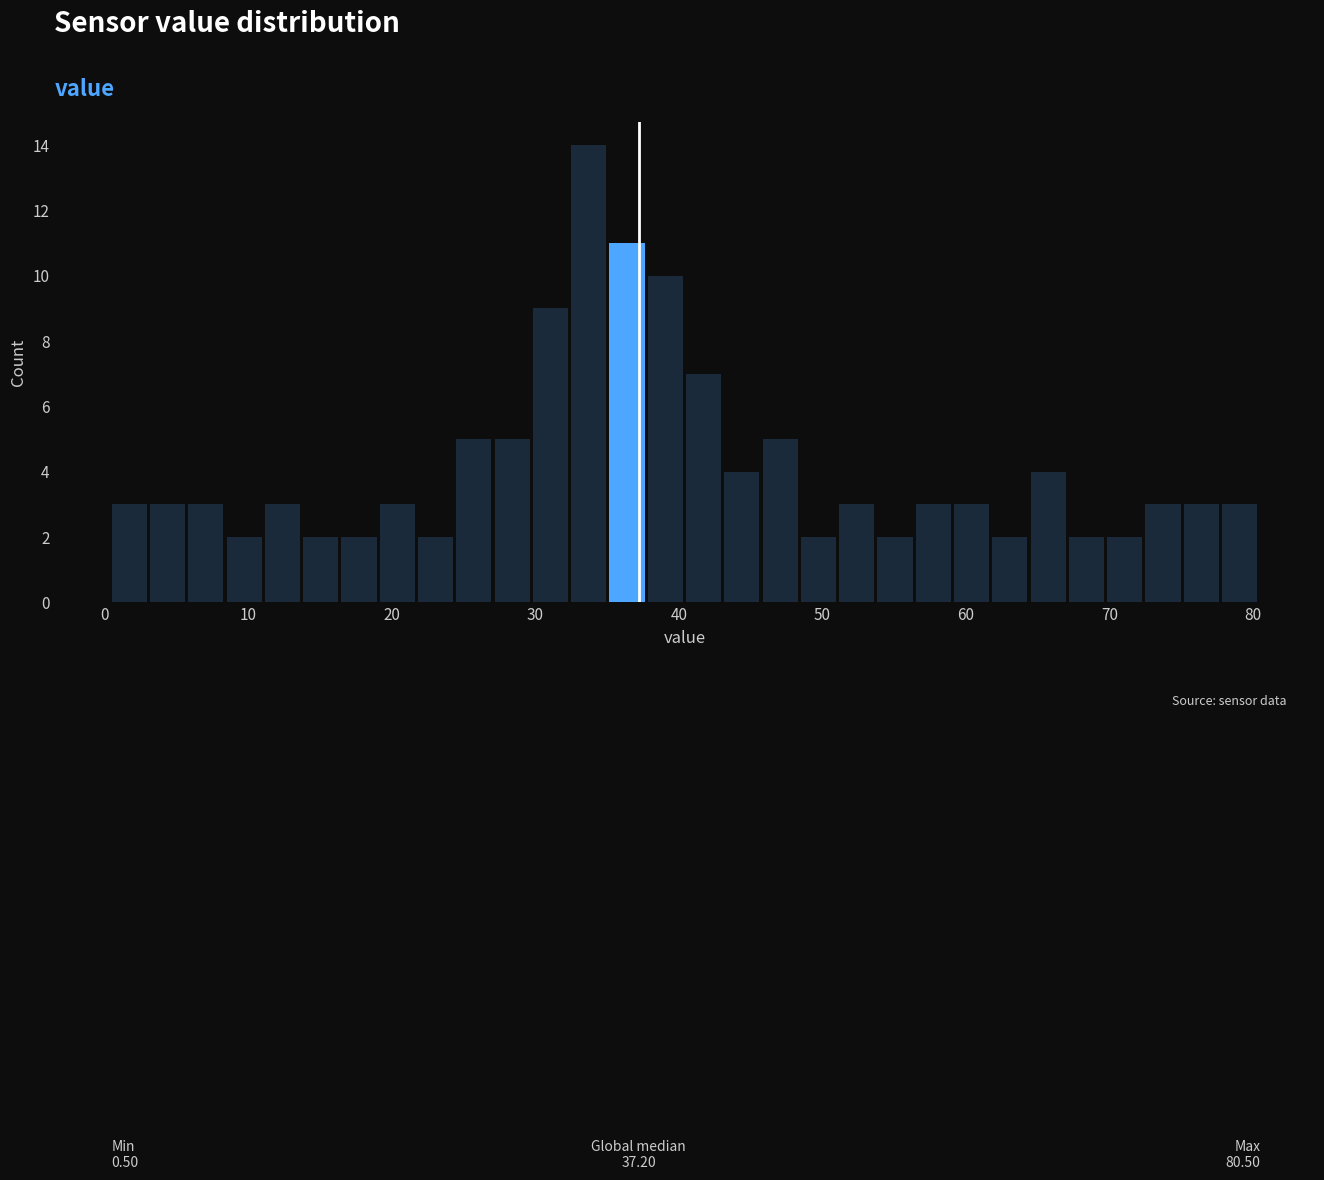

Read against the x-axis, roughly where is the centre of the tallest bar?

34